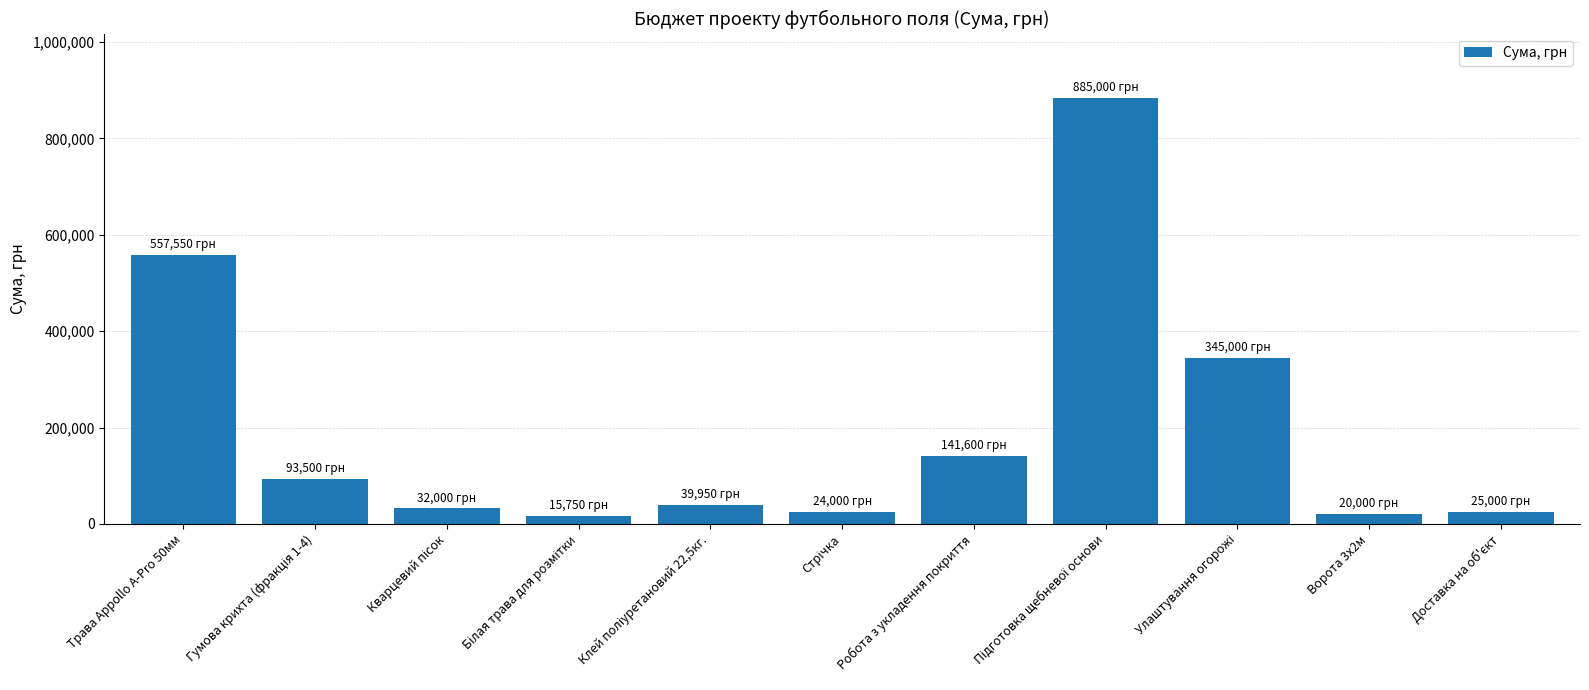

What is the difference between the second highest and minimum values?

541800